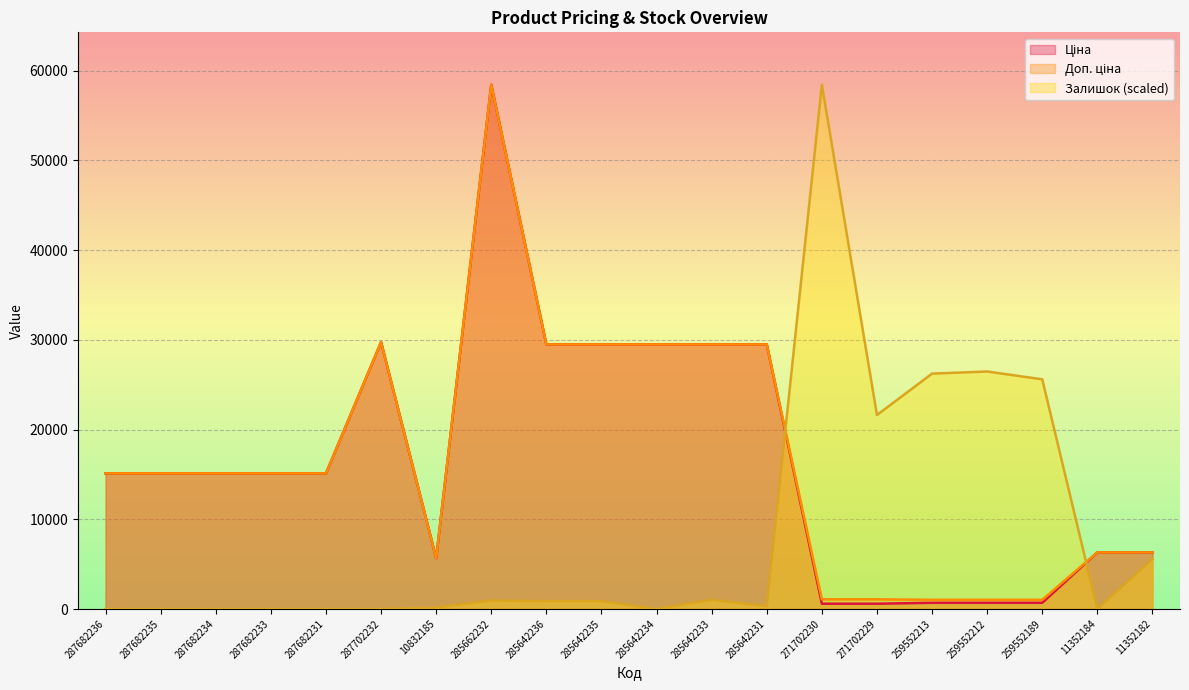

Is the value of Доп. ціна at 285642235 greater than the value of Залишок at 271702230?

No